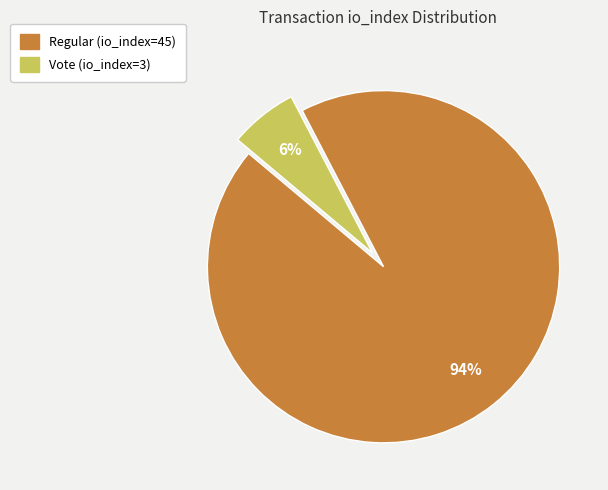

What is the smallest slice in the pie chart?

Vote (io_index=3)